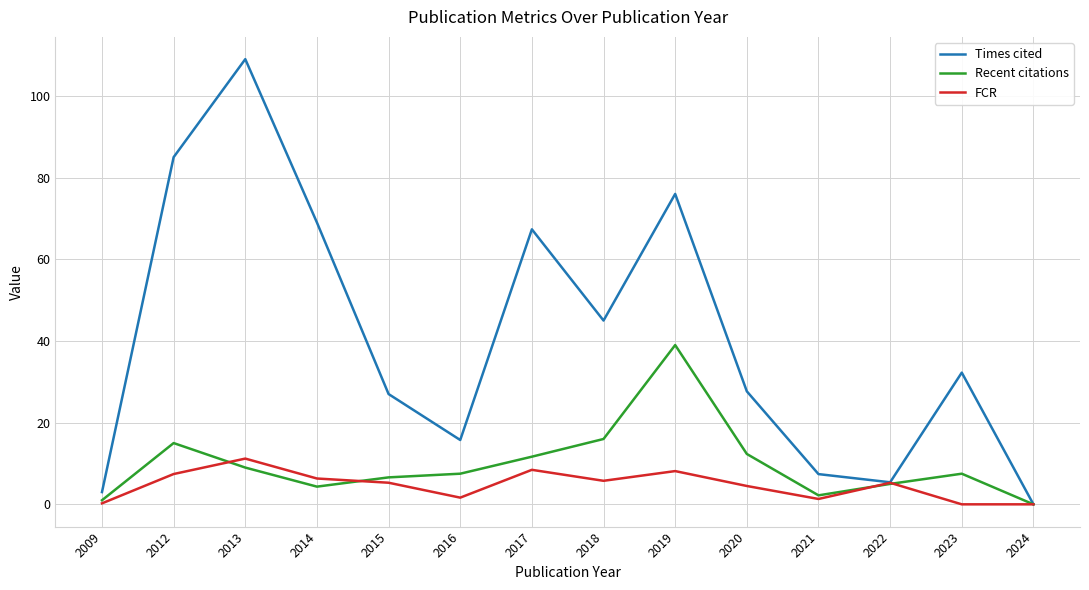

Is it true that Times cited equals 46.8 at 2014?

False